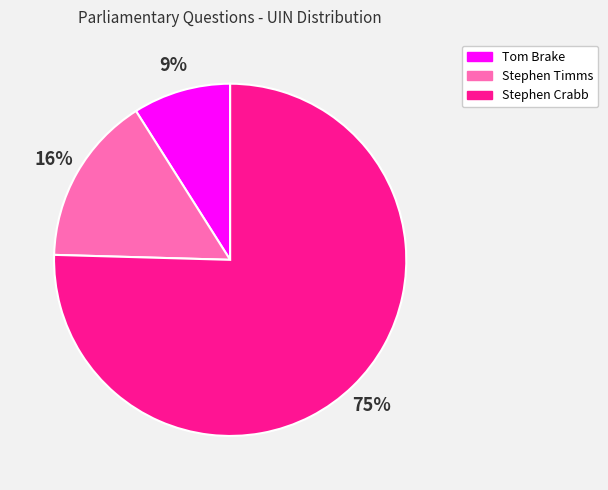

Does any single category account for the majority?

Yes